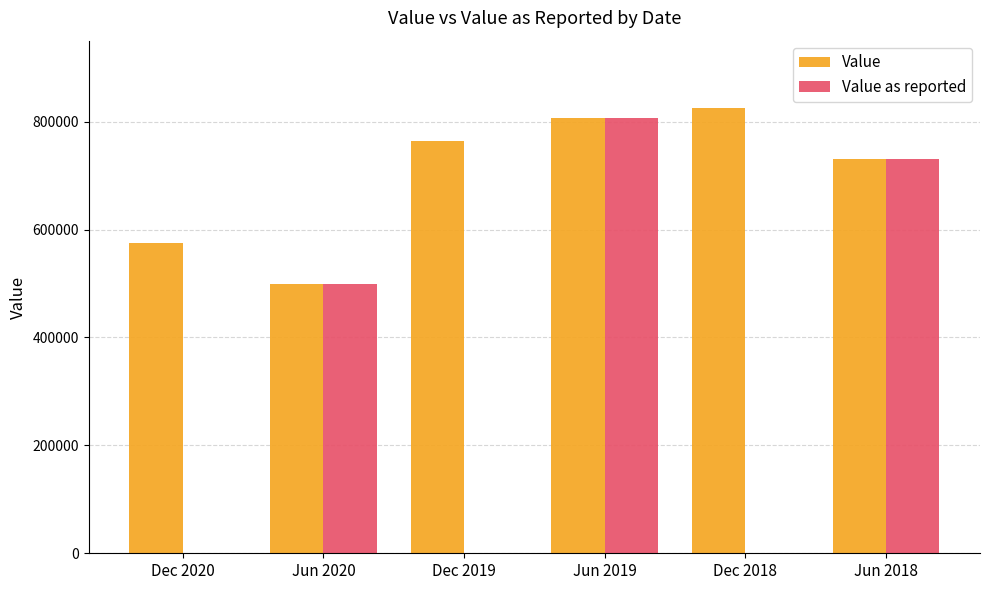

The Value as reported series shows -371439 at Dec 2020. True or false?

False